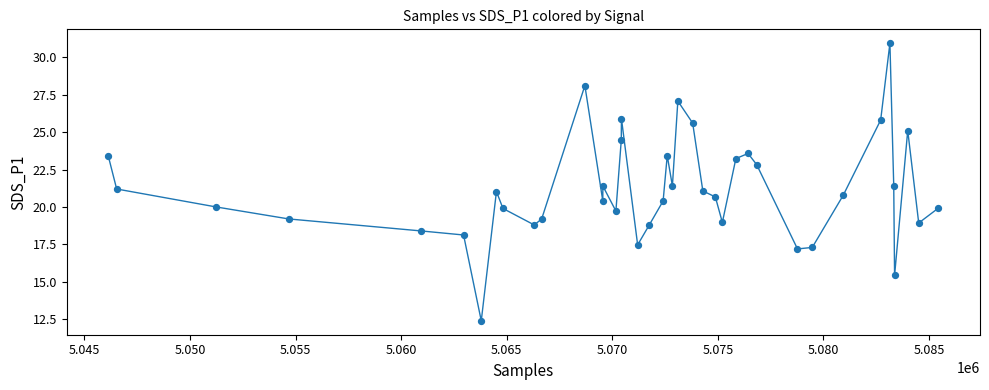

What is the greatest value displayed?

30.9